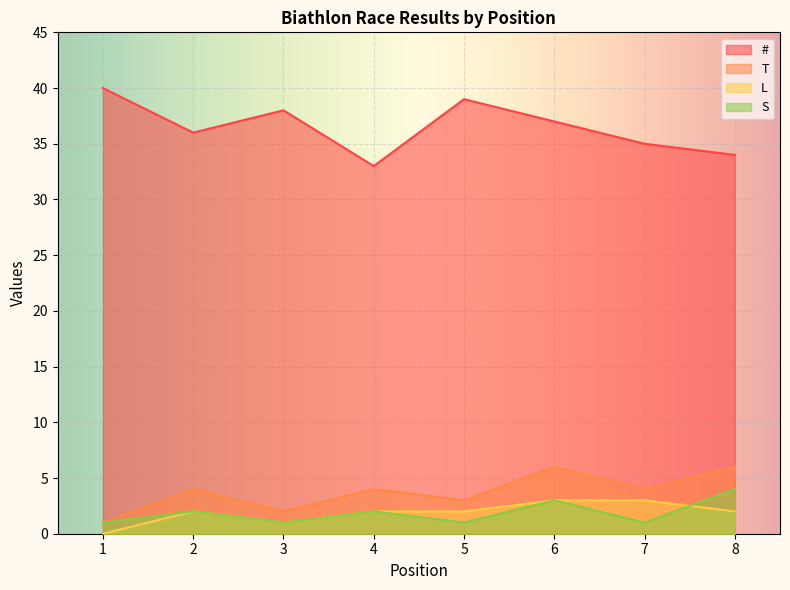

At which label does S first exceed 2?

6